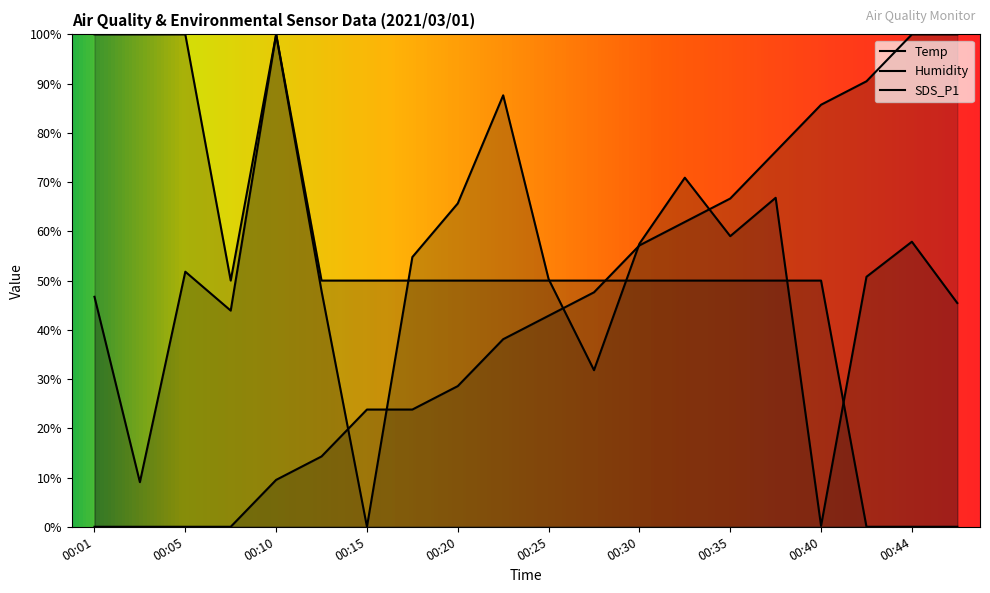

What is the highest value of the SDS_P1 series?

100.0